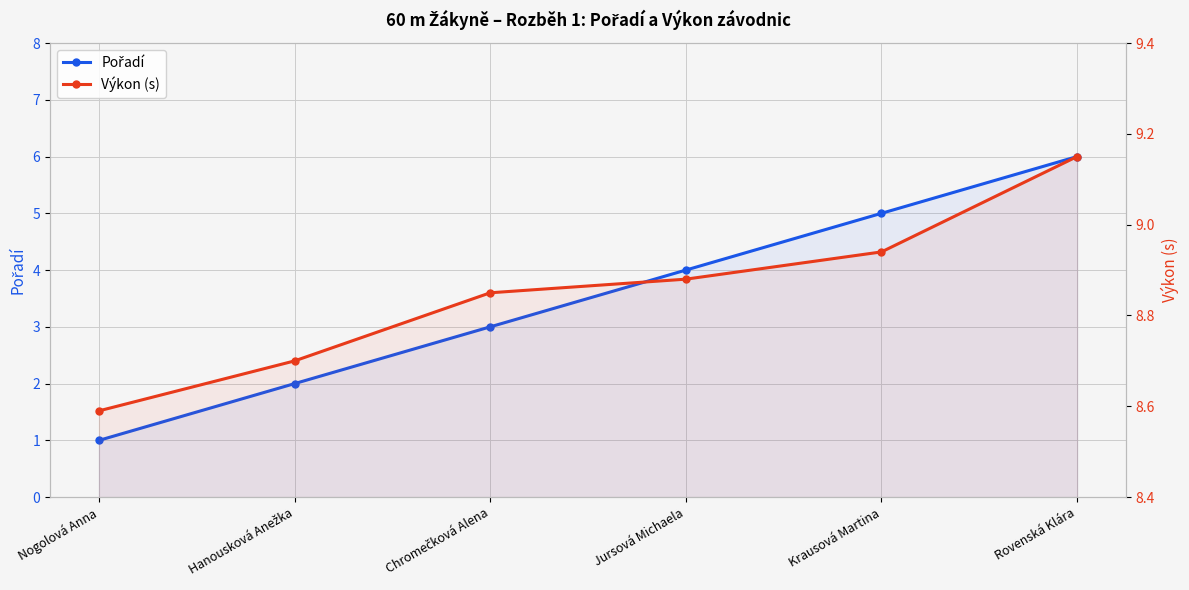

How many lines are shown in the chart?

2